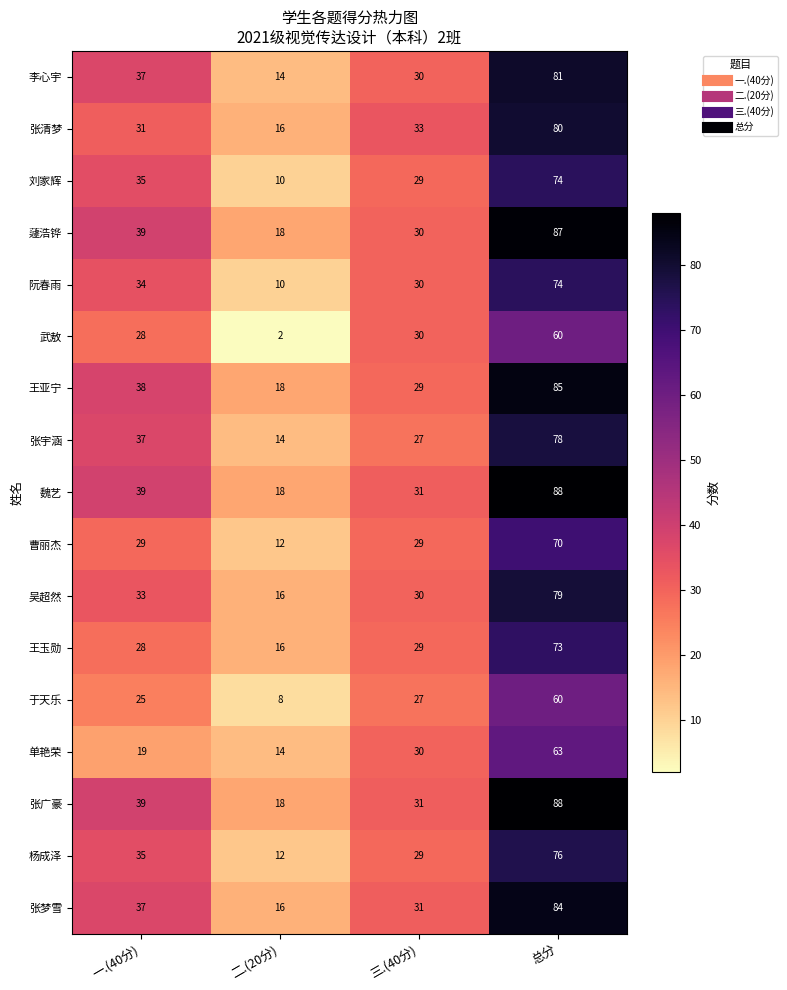

Is it true that 王亚宁 equals 18 at 三.(40分)?

False